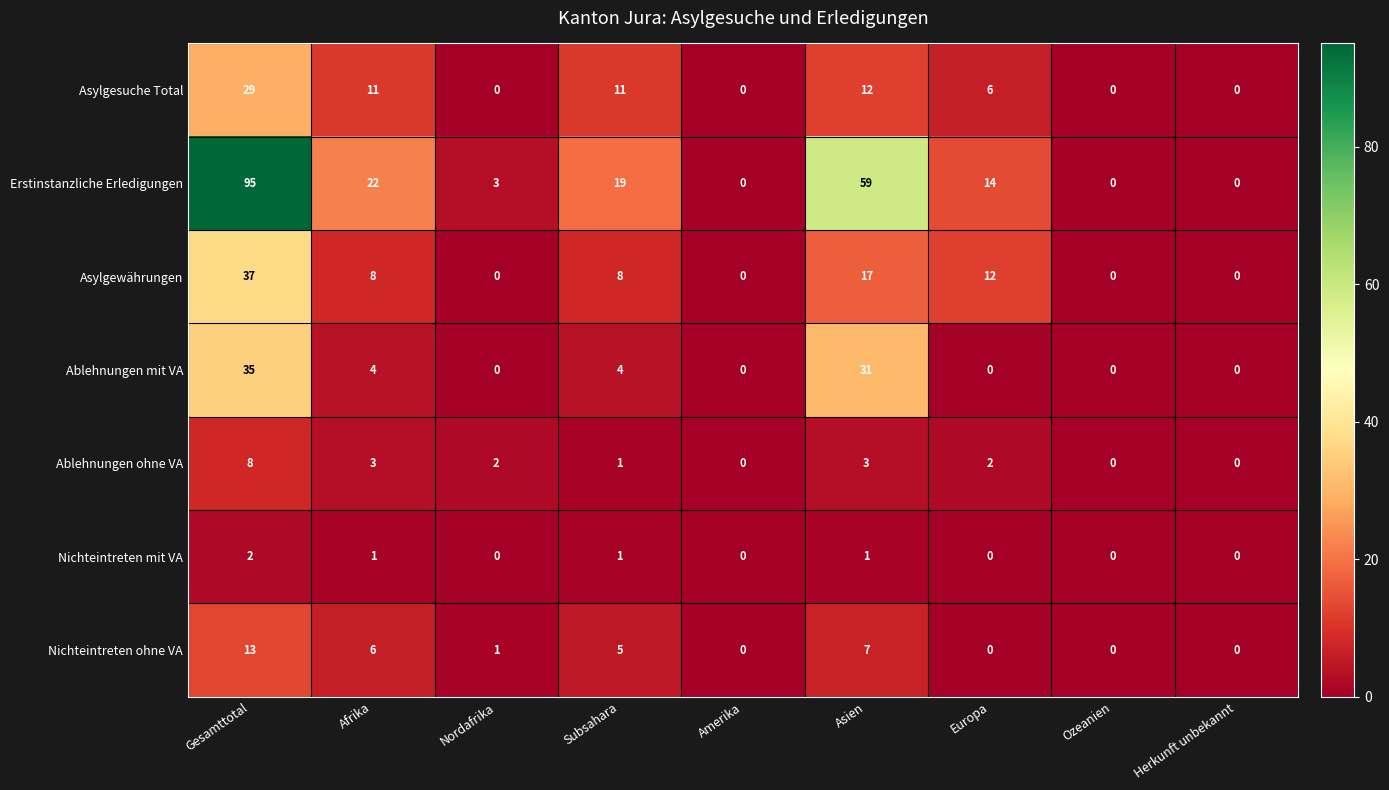

How many data points does each series have?

9